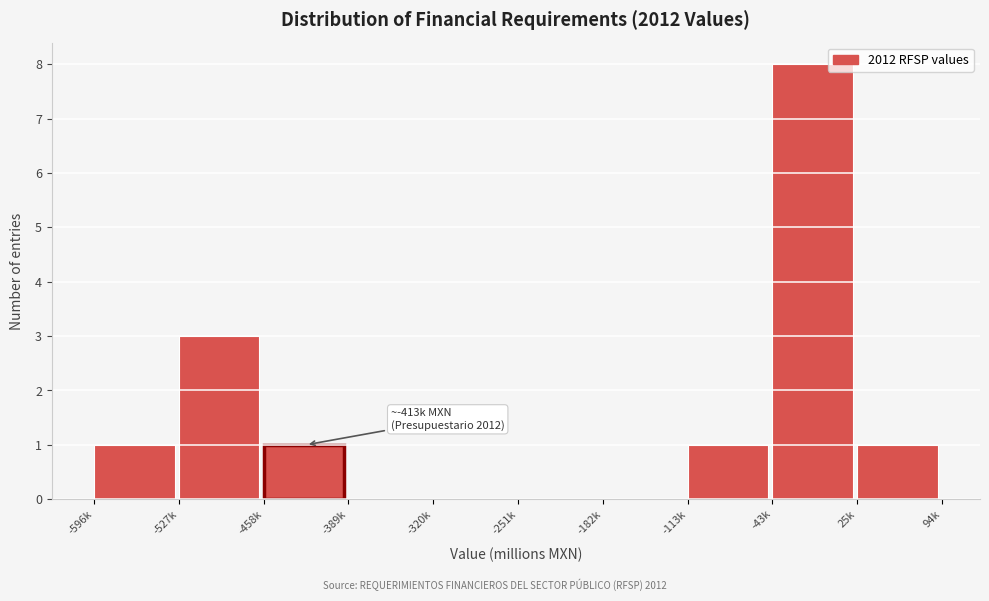

Reading left to right, extract all data points from this chart.

-596k=1	-527k=3	-458k=1	-389k=0	-320k=0	-251k=0	-182k=0	-113k=1	-43k=8	25k=1